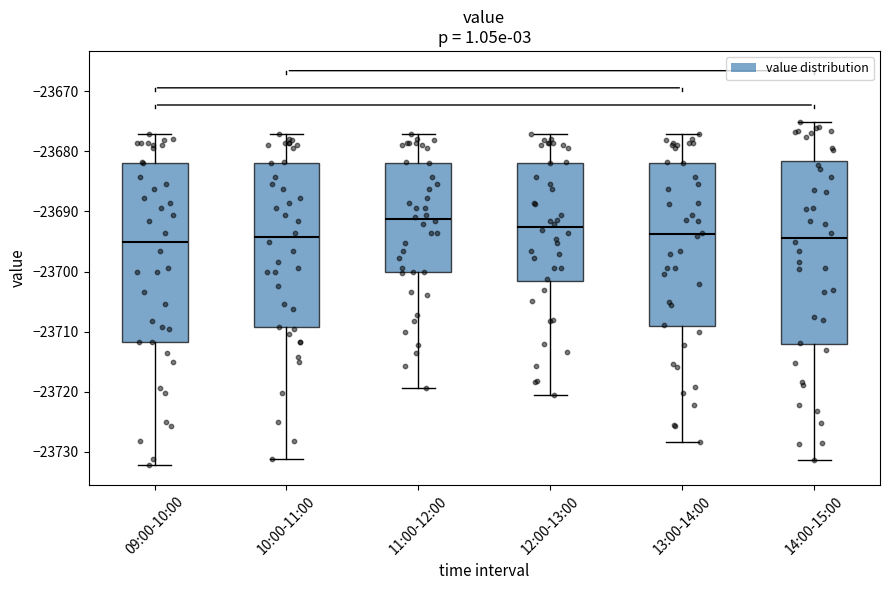

Where does the upper whisker of the box for 13:00-14:00 end on the y-axis? The values are not printed on the chart, so give them approximately, as read against the axis.

-23677